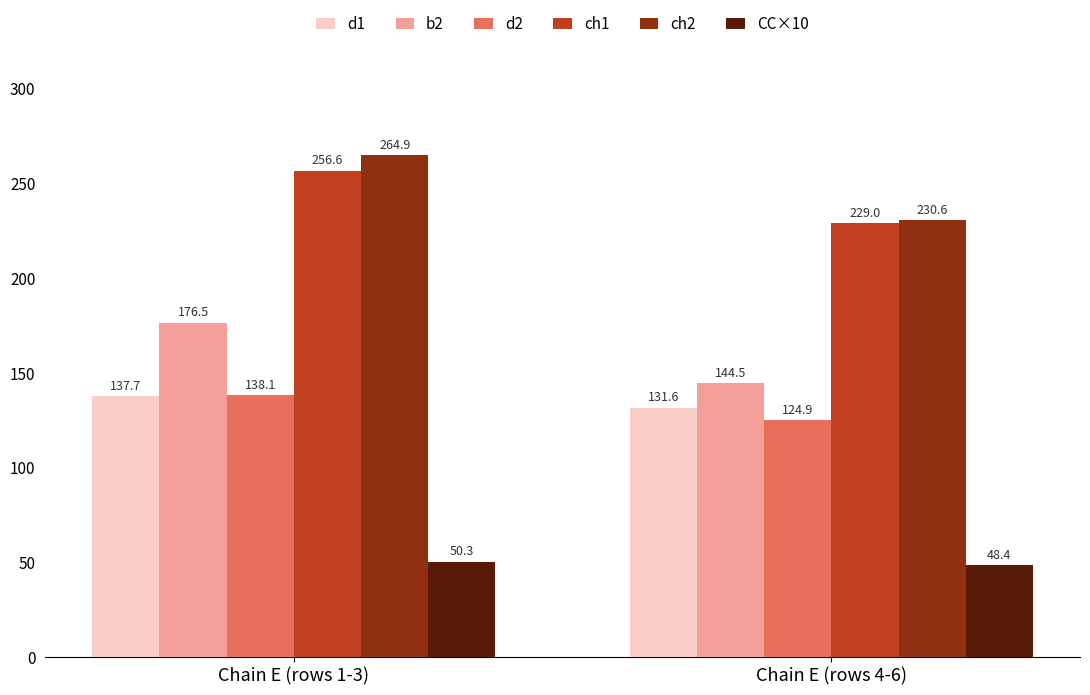

How many series are shown in this chart?

6